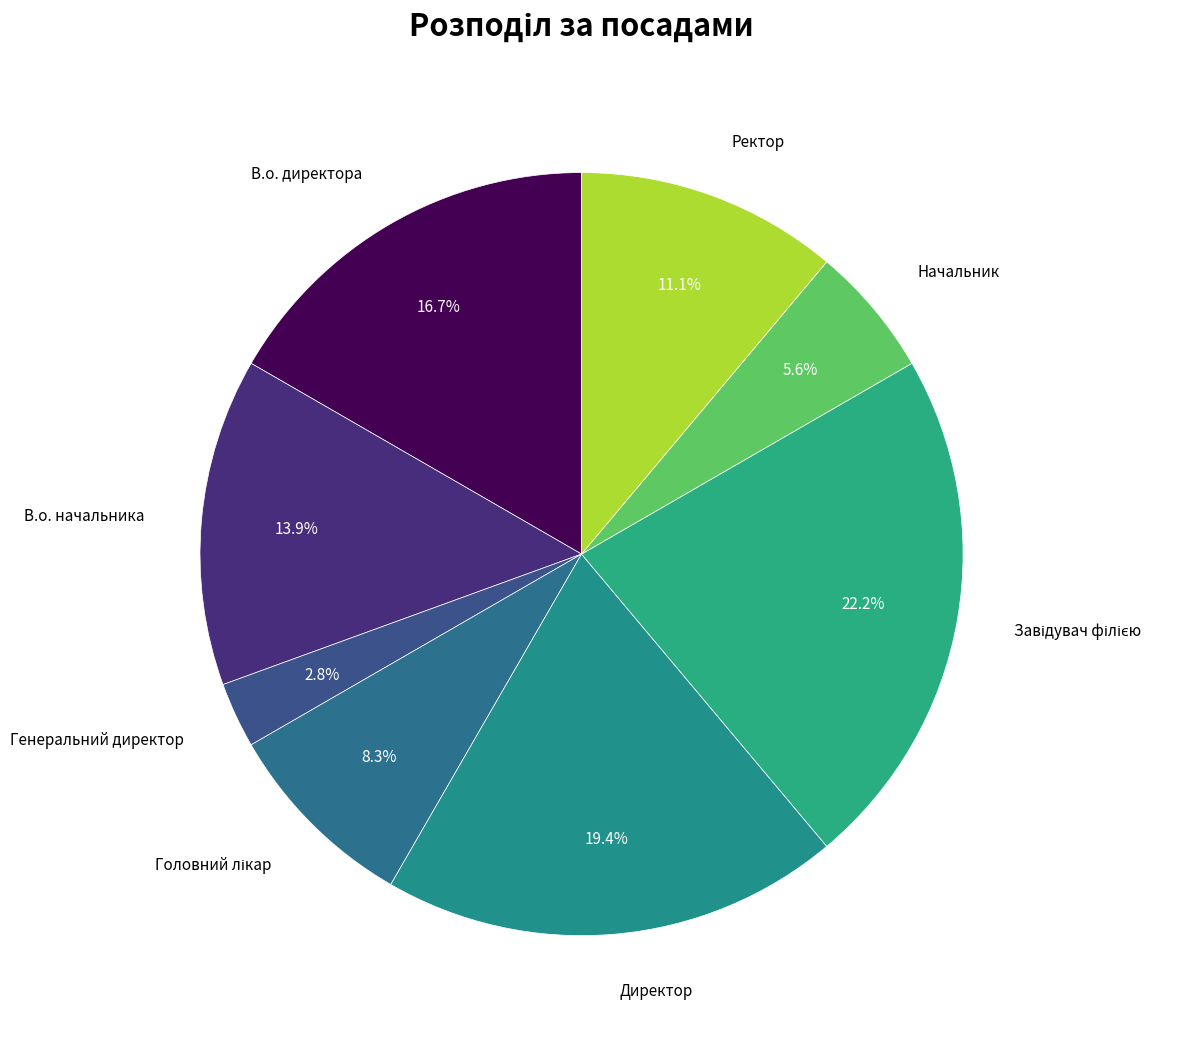

To the nearest percent, what is the average slice percentage?

12%